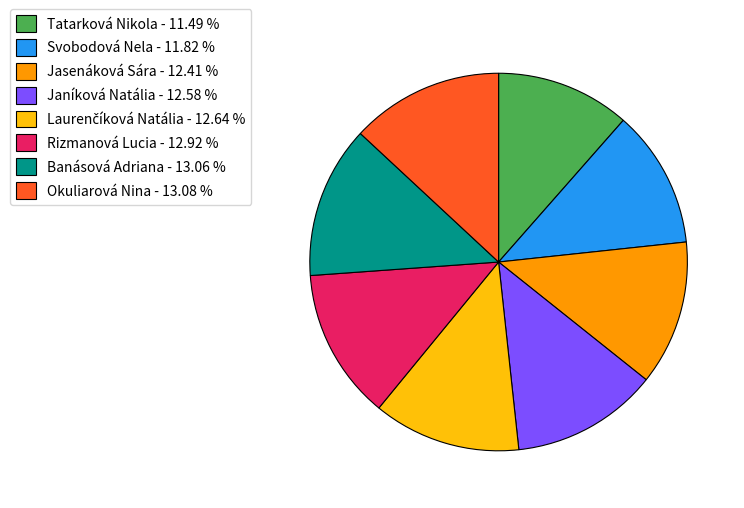

Do Tatarková Nikola - 11.49 % and Rizmanová Lucia - 12.92 % together represent more than half of the pie?

No